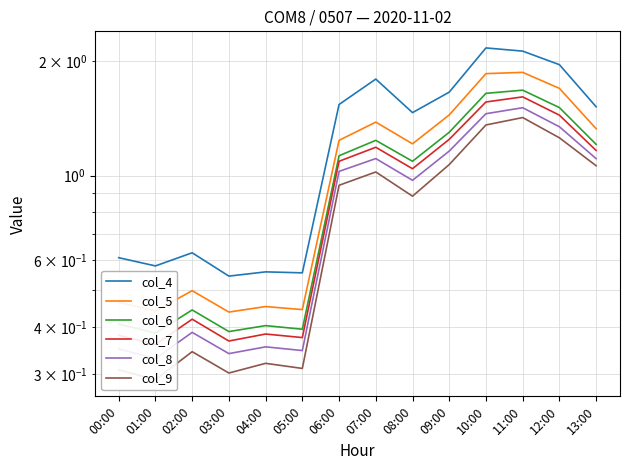

Which category has the highest value in the col_4 series?

10:00